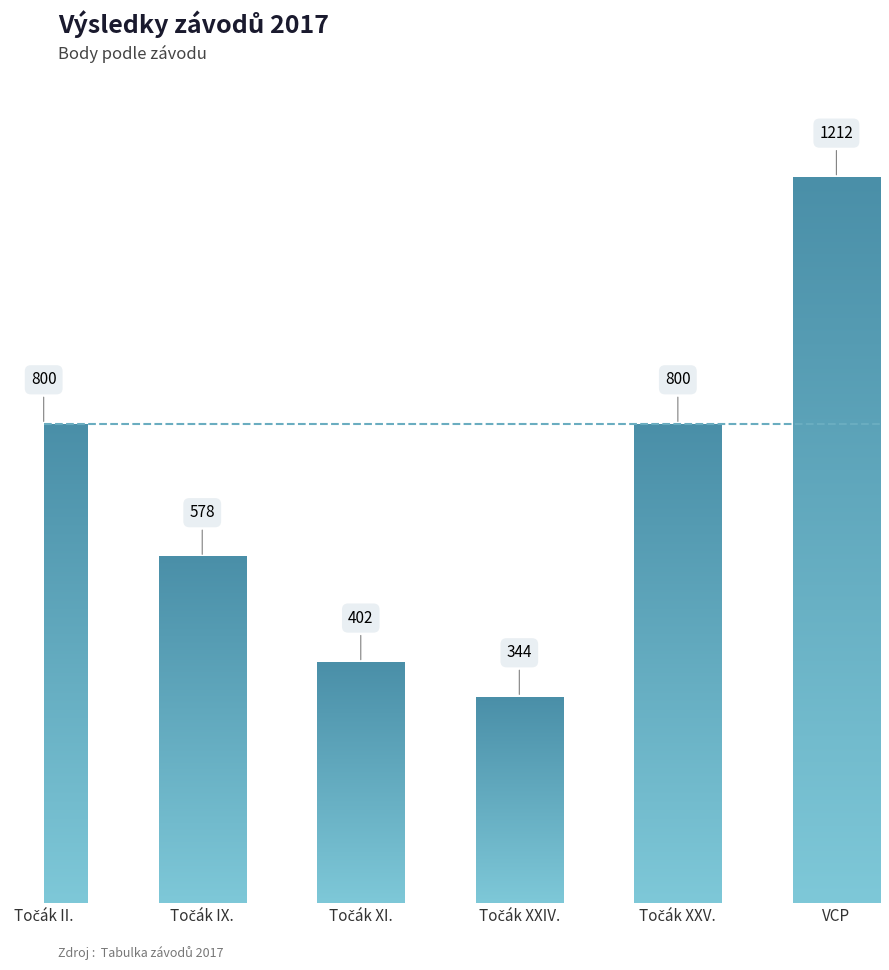

What is the approximate value at VCP?

1212